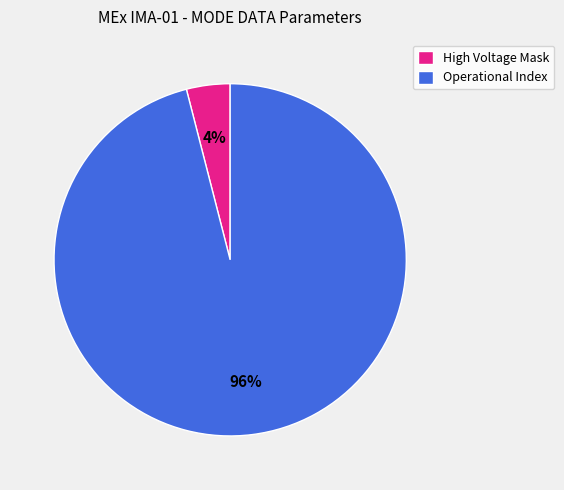

Combined, do Operational Index and High Voltage Mask account for over 50%?

Yes